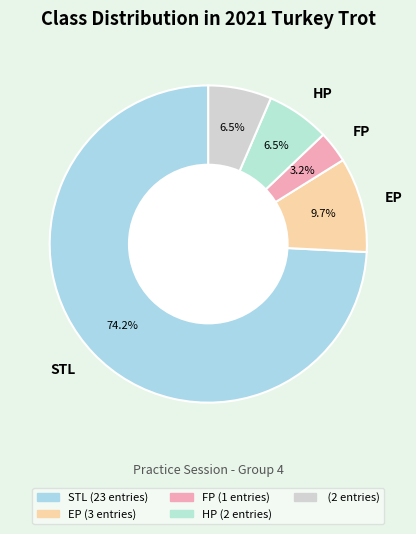

How many segments does this pie chart have?

5